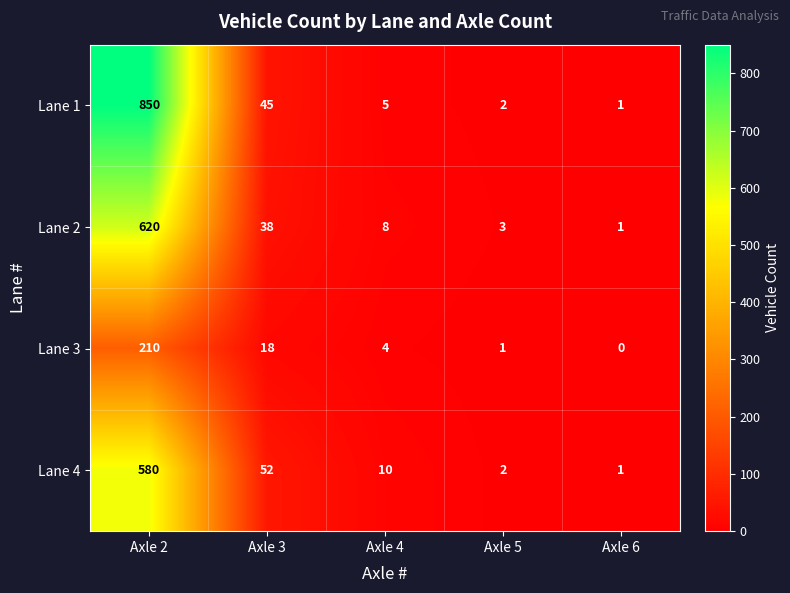

Reading right to left, what are all the values shown in this chart?

Lane 1: 1	2	5	45	850
Lane 2: 1	3	8	38	620
Lane 3: 0	1	4	18	210
Lane 4: 1	2	10	52	580